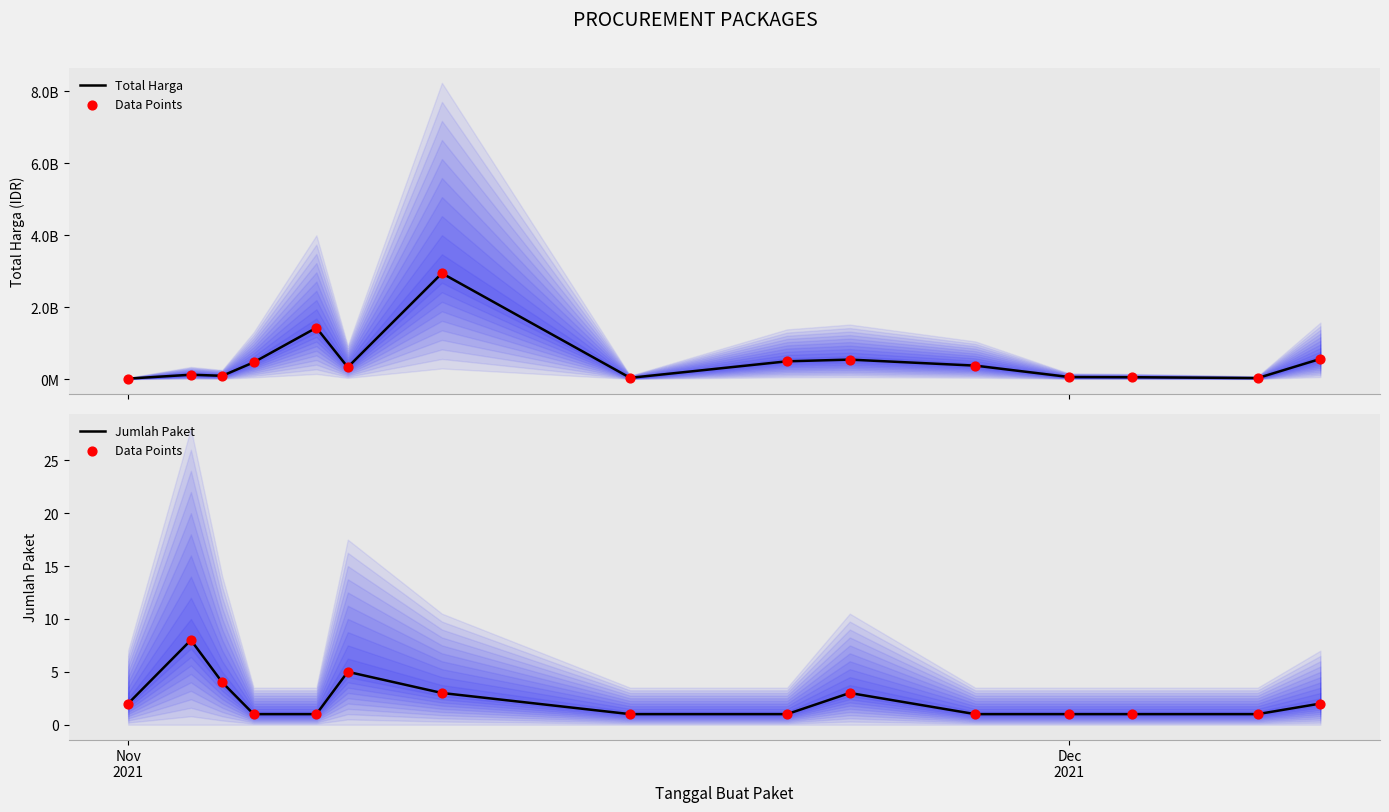

Which series reaches the maximum Y coordinate?

Total Harga